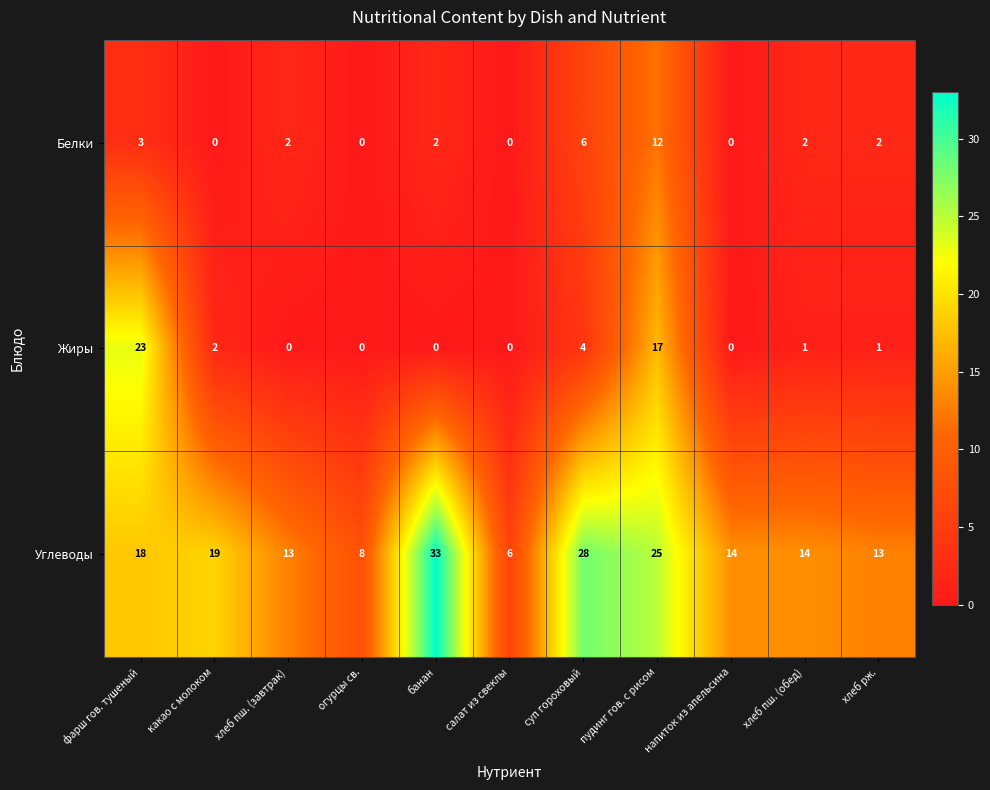

List the series in order of their peak value, highest first.

Углеводы, Жиры, Белки